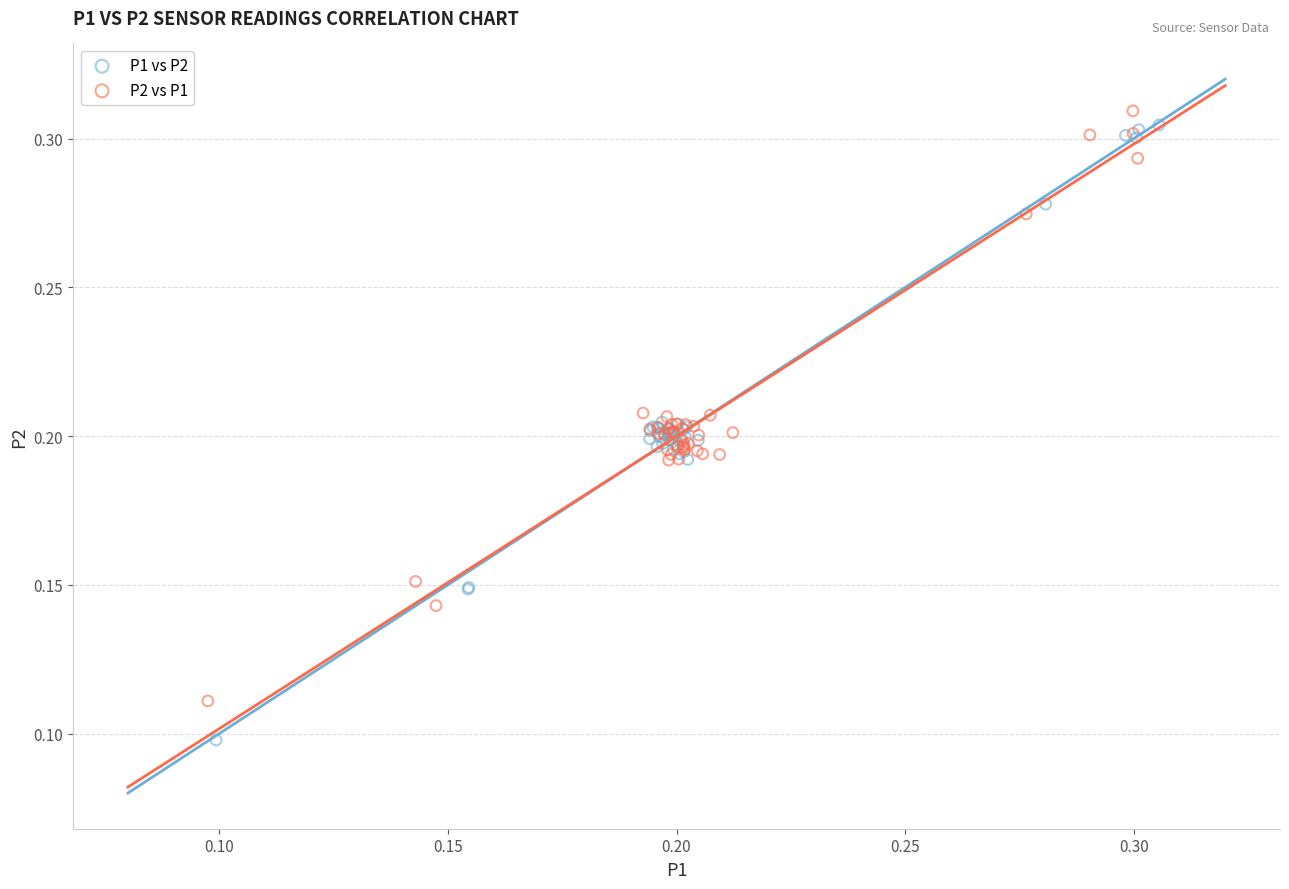

What are all the series names shown in the legend?

P1 vs P2, P2 vs P1